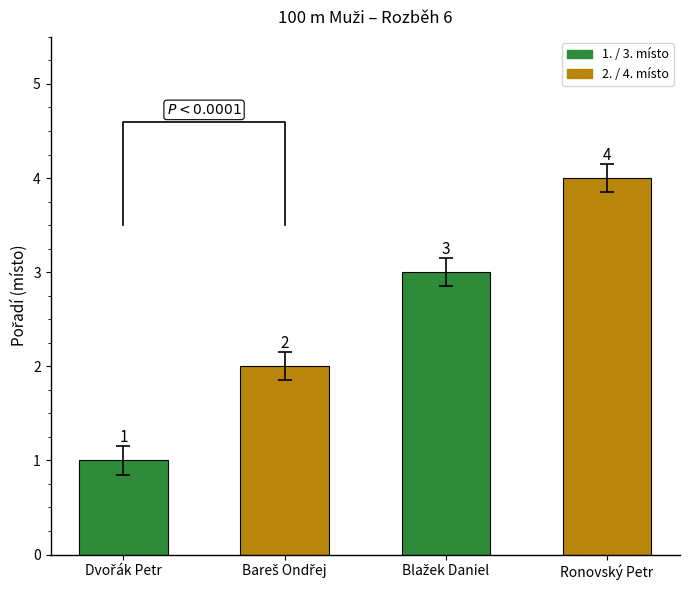

What is the change in value from Dvořák Petr to Blažek Daniel?

+2